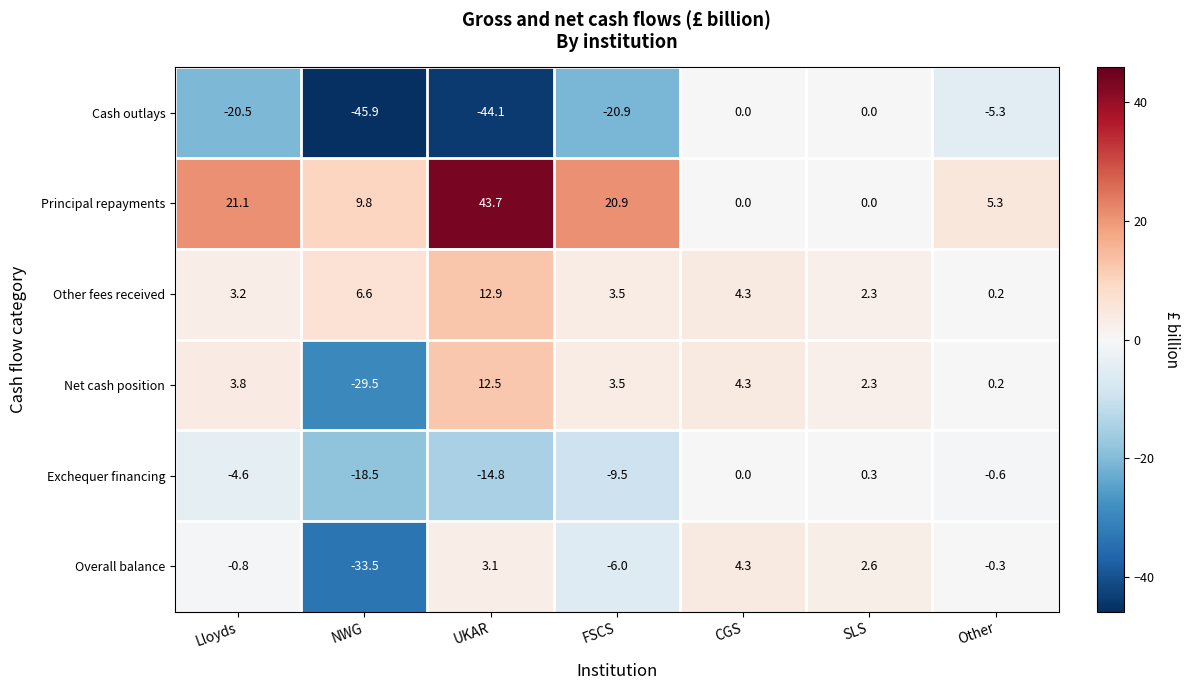

At which category does the chart reach its minimum across all series?

NWG